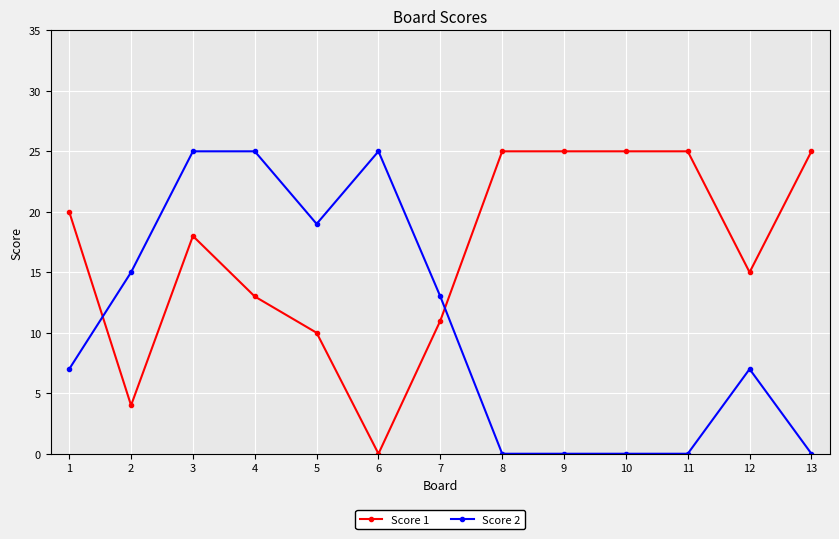

How many lines are shown in the chart?

2